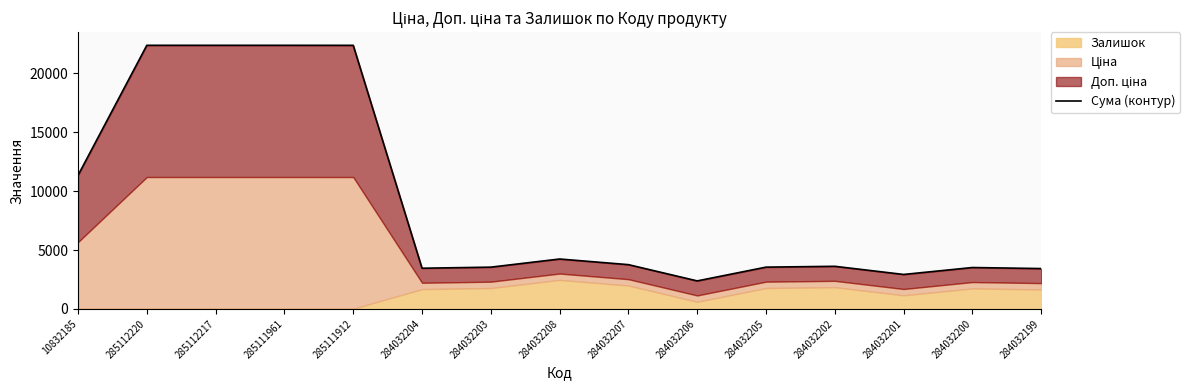

What is the sum of all values?

135344.8